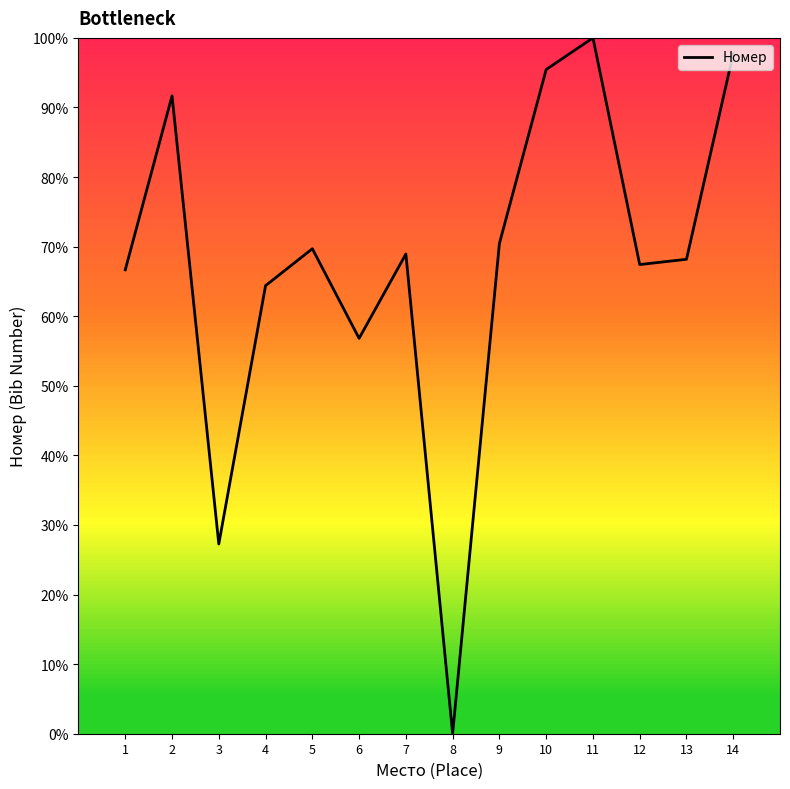

The chart shows a value of 114.6 at 9. True or false?

False